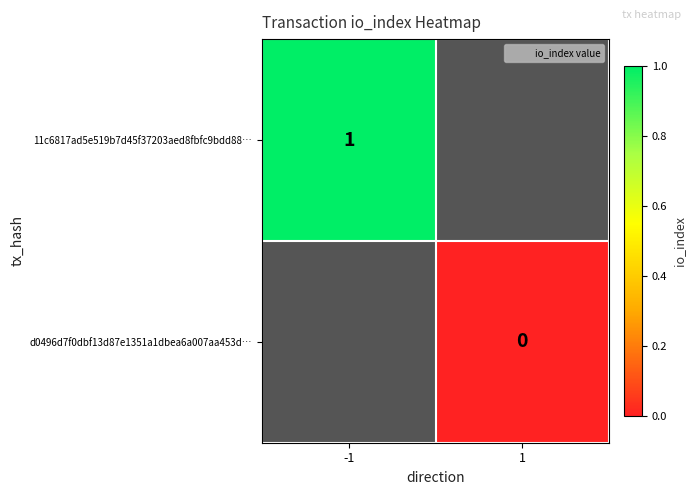

True or false: 11c6817ad5e519b7d45f37203aed8fbfc9bdd88… has a value of 1 at -1.

True